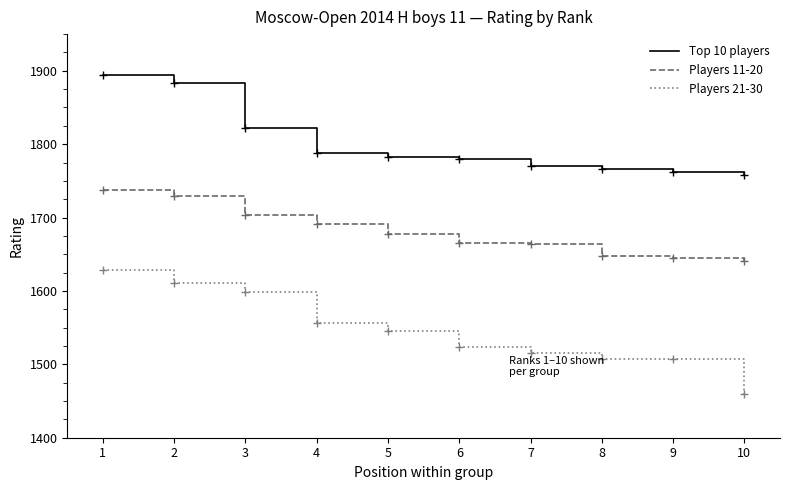

What is the difference between the Players 11-20 values at 3 and 5?

26